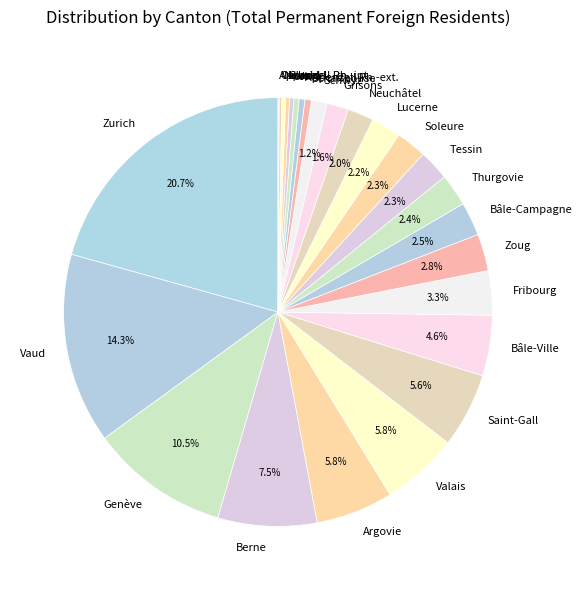

To the nearest percent, what percentage of the pie is Tessin?

2%